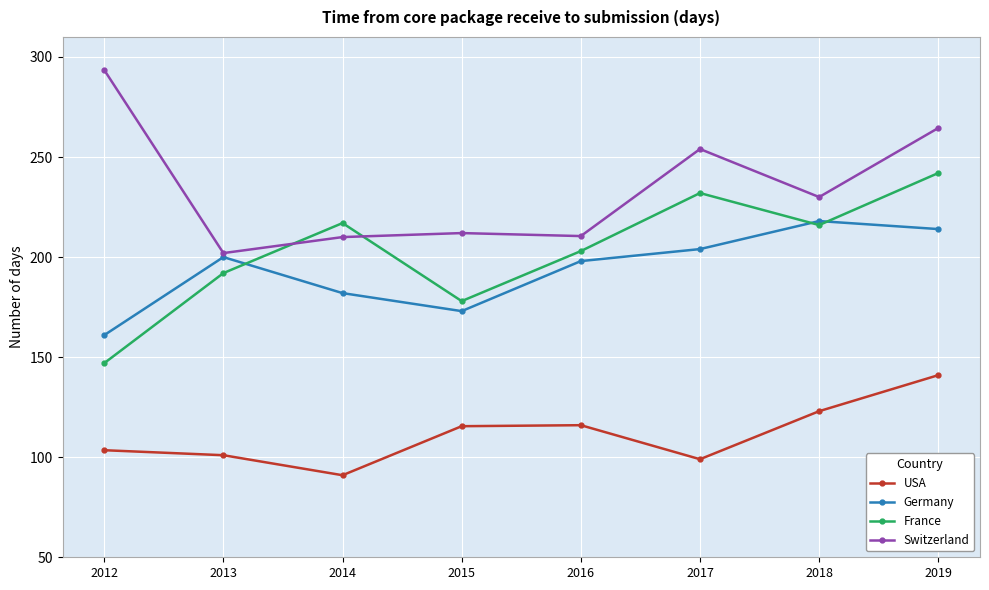

At 2016, list the series in order from smallest to largest.

USA, Germany, France, Switzerland